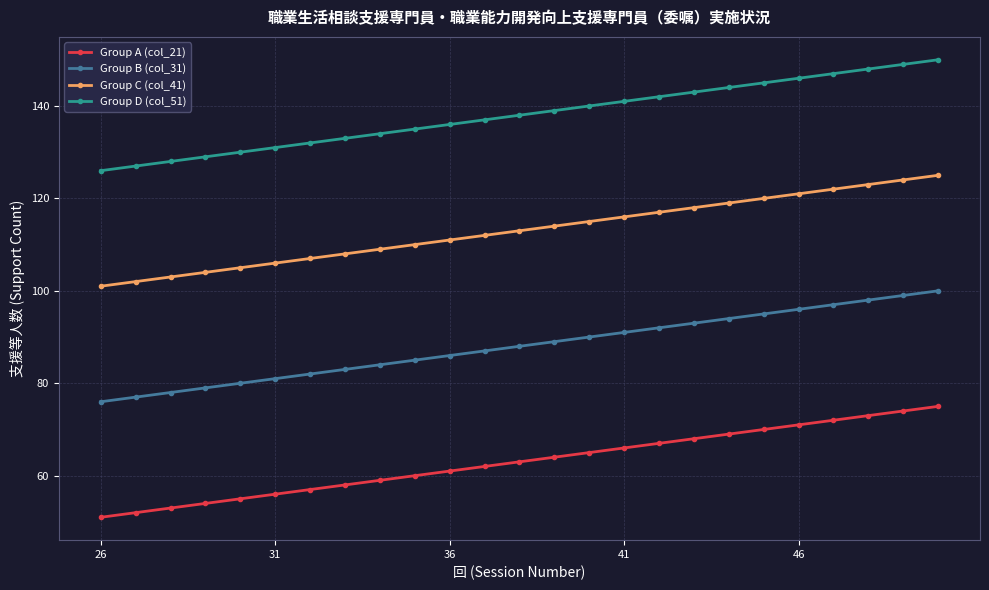

What is the value of the Group C (col_41) point at the 22nd from the left?

122